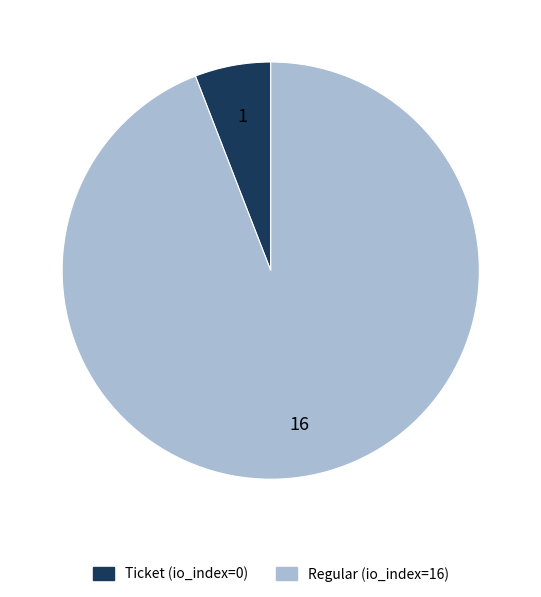

The Ticket (io_index=0) slice represents 1% of the pie. True or false?

False